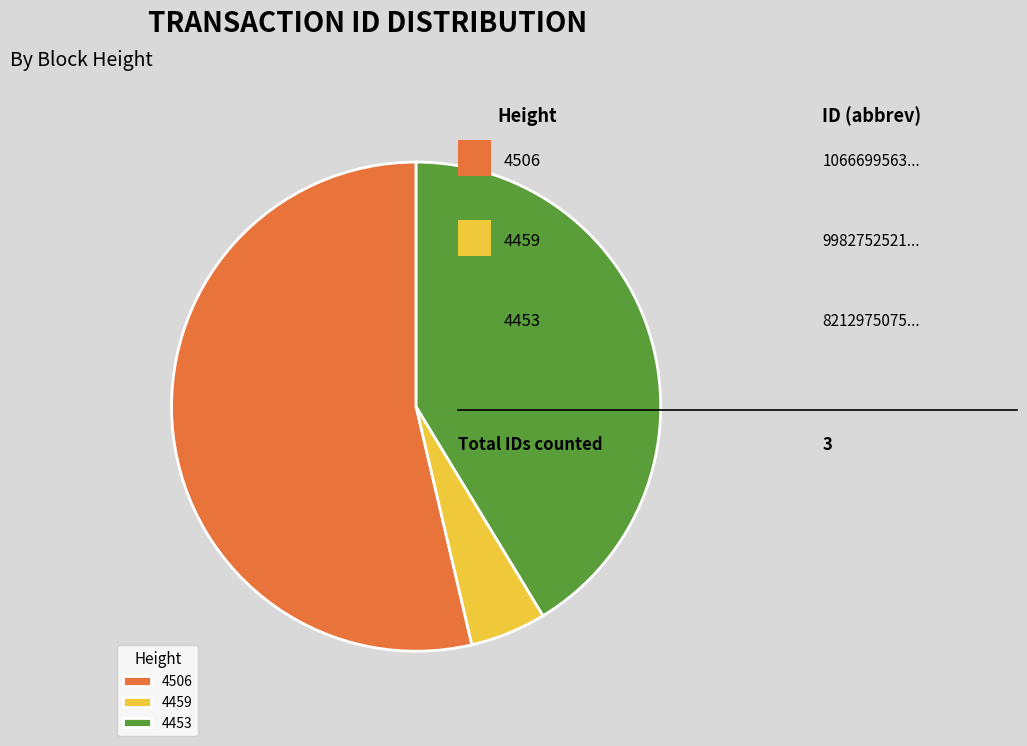

Which category has the biggest portion of the pie?

4506